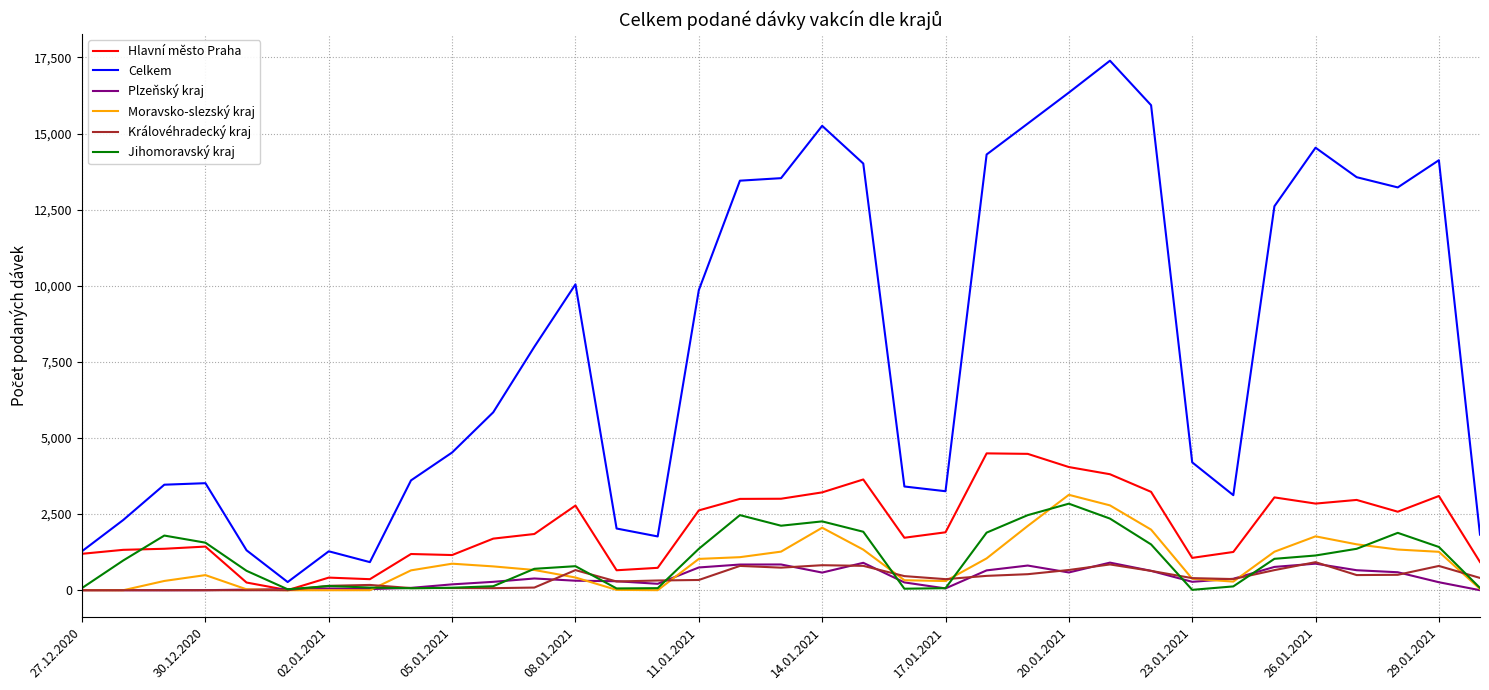

What is the greatest value displayed?

17391